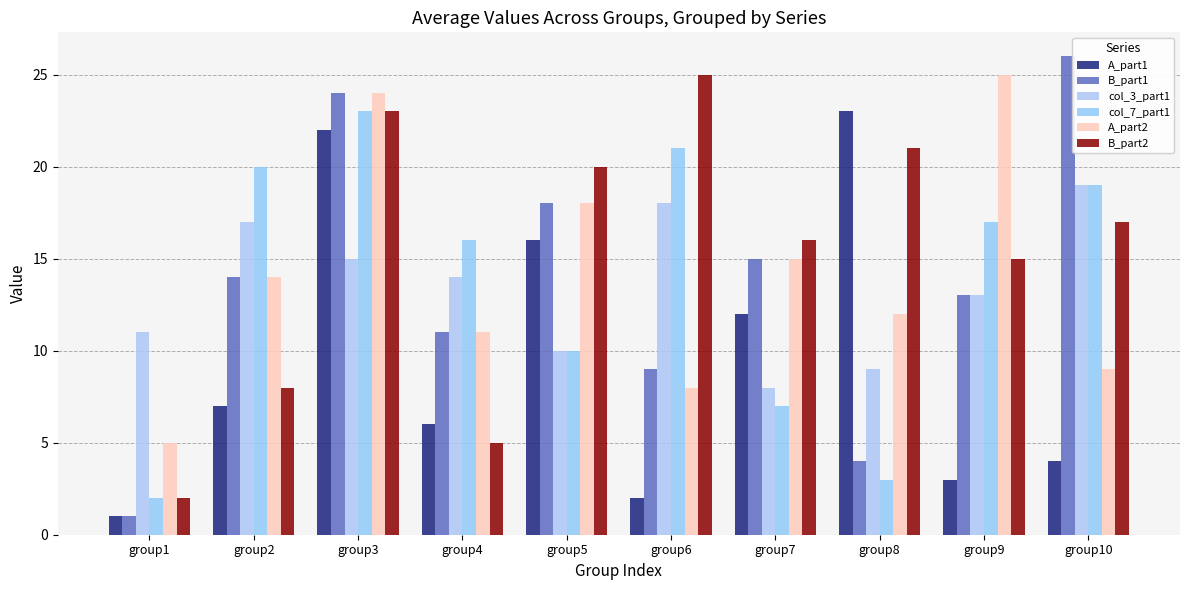

What is the spread (max minus min) of values at group1?

10